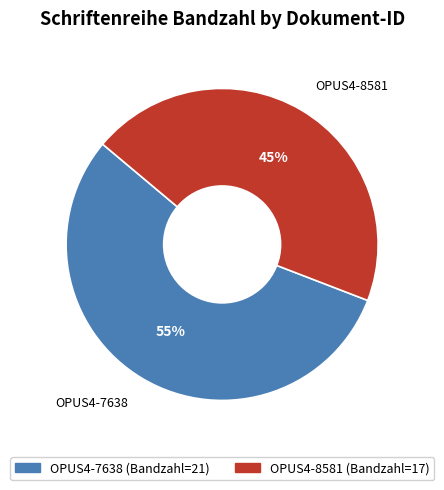

Count the number of slices in the pie.

2